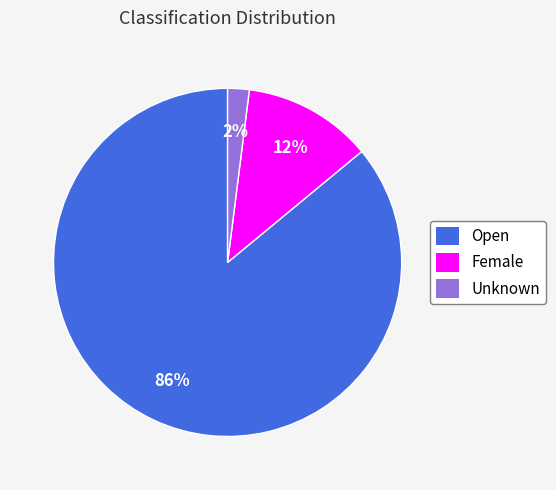

To the nearest percent, what is the average slice percentage?

33%